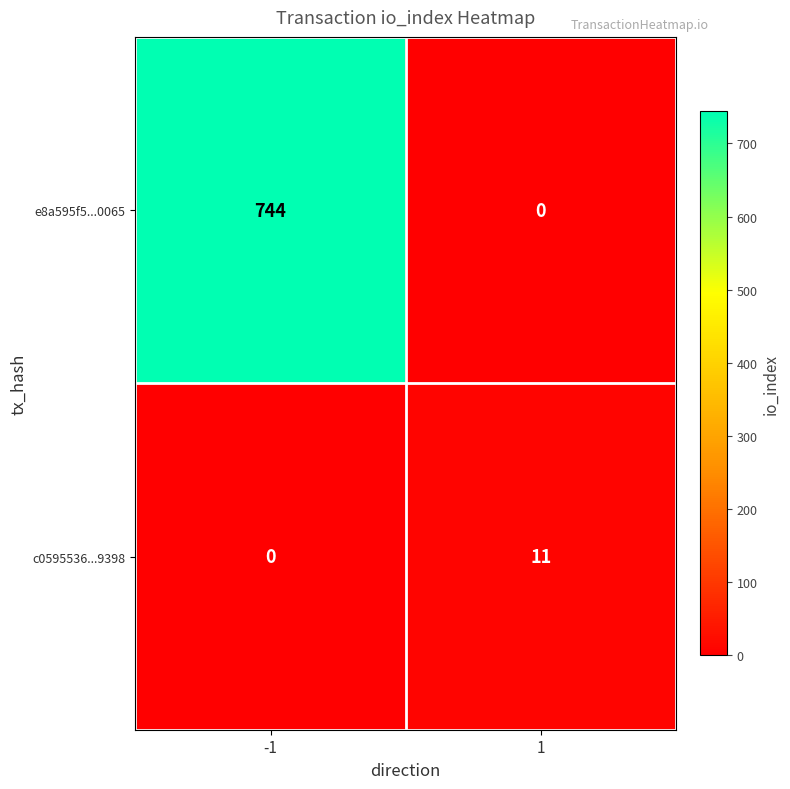

At how many categories does at least one series exceed 517?

1